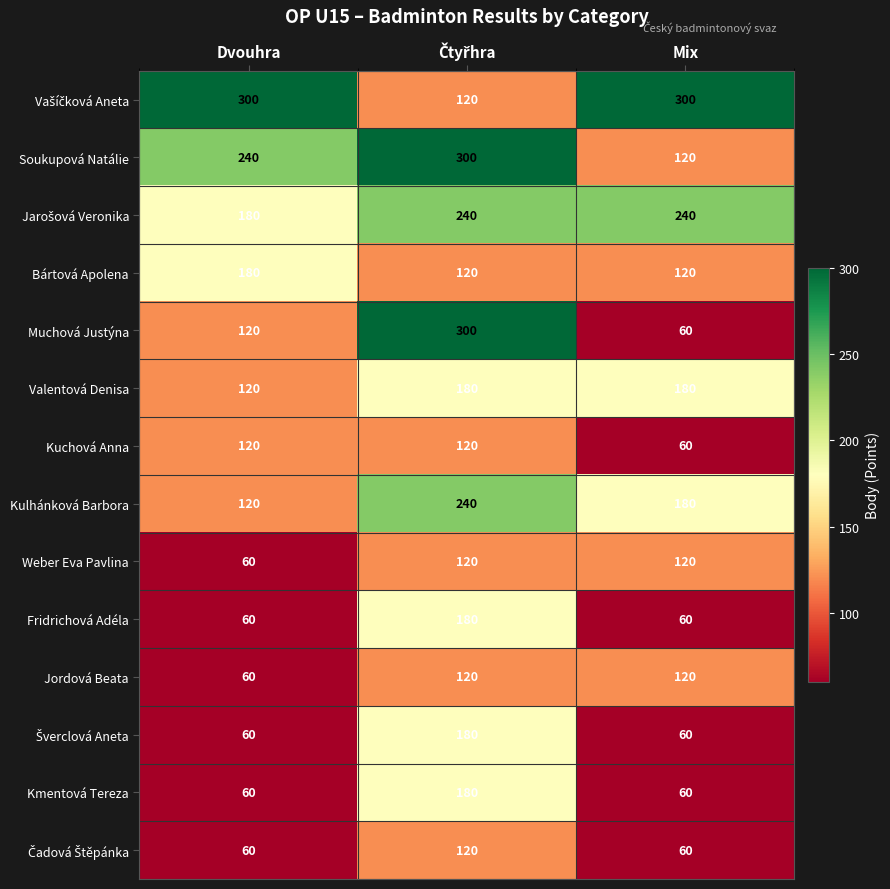

What is the average value of the Weber Eva Pavlina series?

100